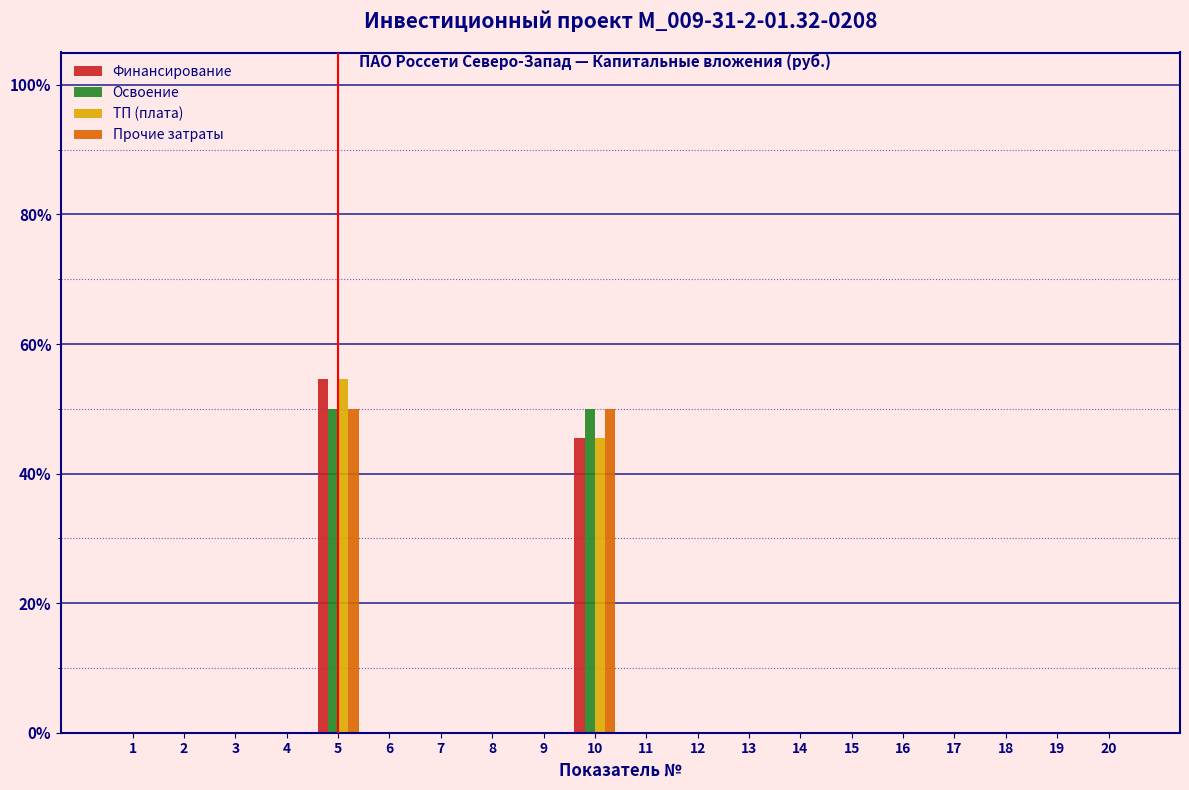

What is the maximum value shown in the chart?

54.5